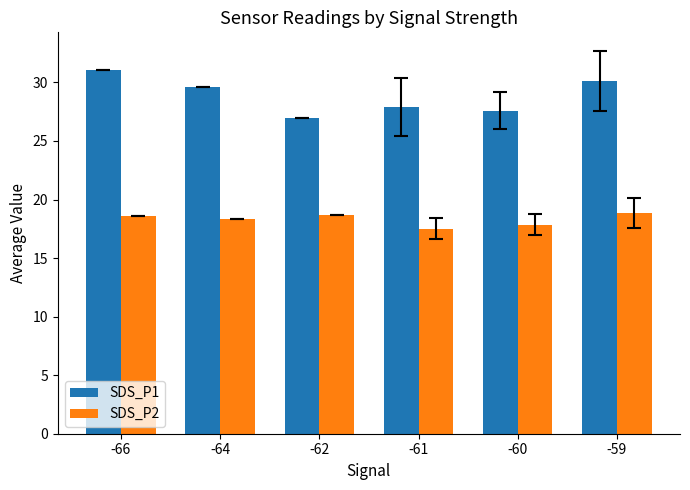

How many SDS_P2 values are between 17 and 18?

2